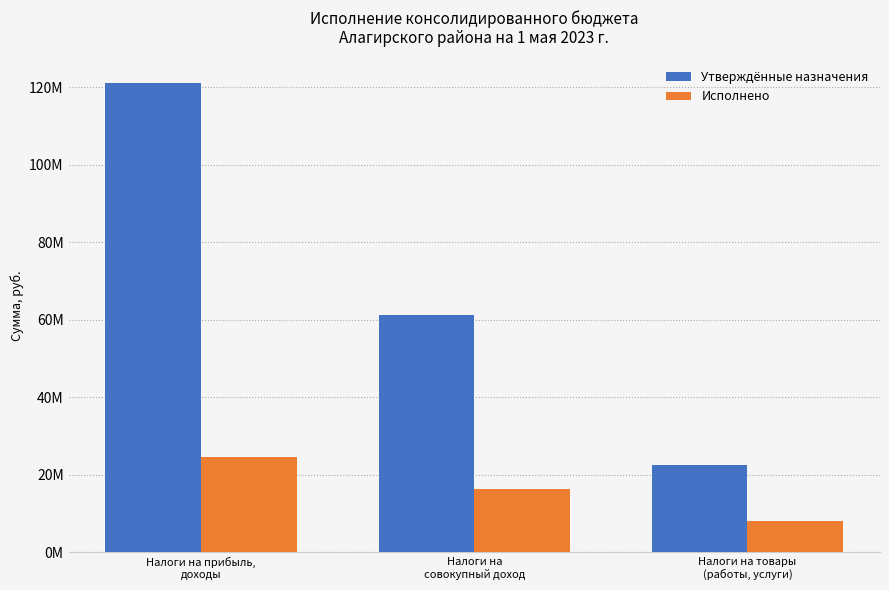

What are all the series names shown in the legend?

Утверждённые назначения, Исполнено